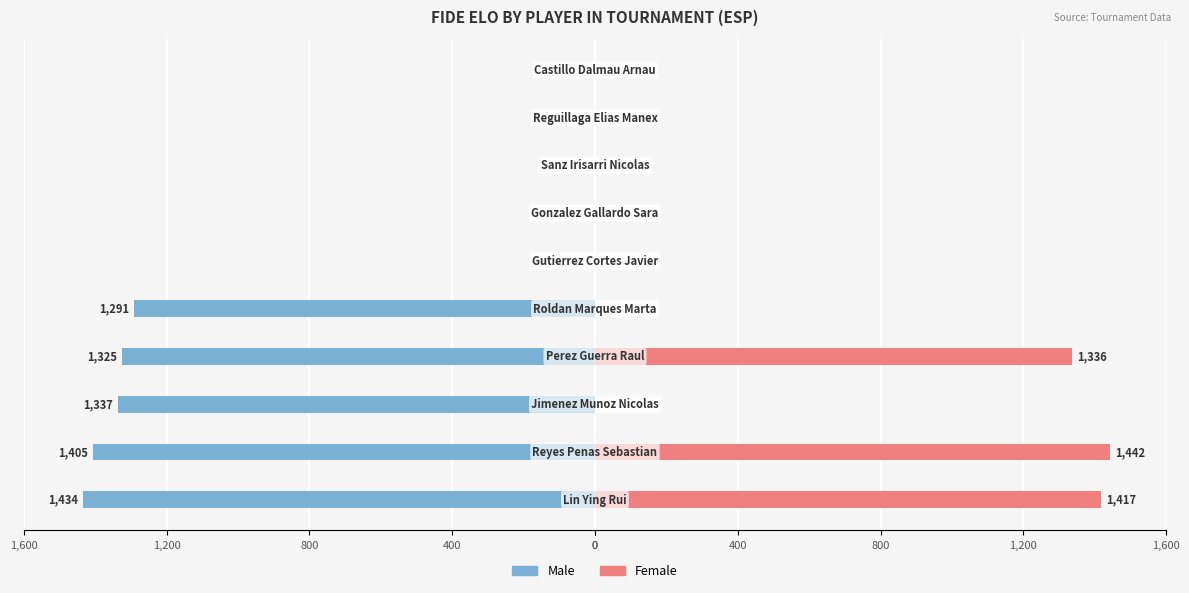

How many groups of bars are there?

10